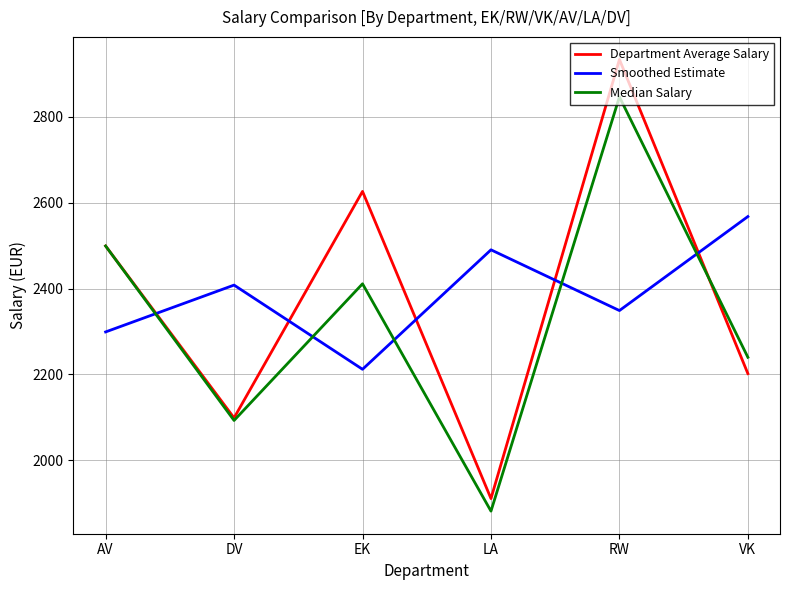

At which category is the sum across all series the highest?

RW